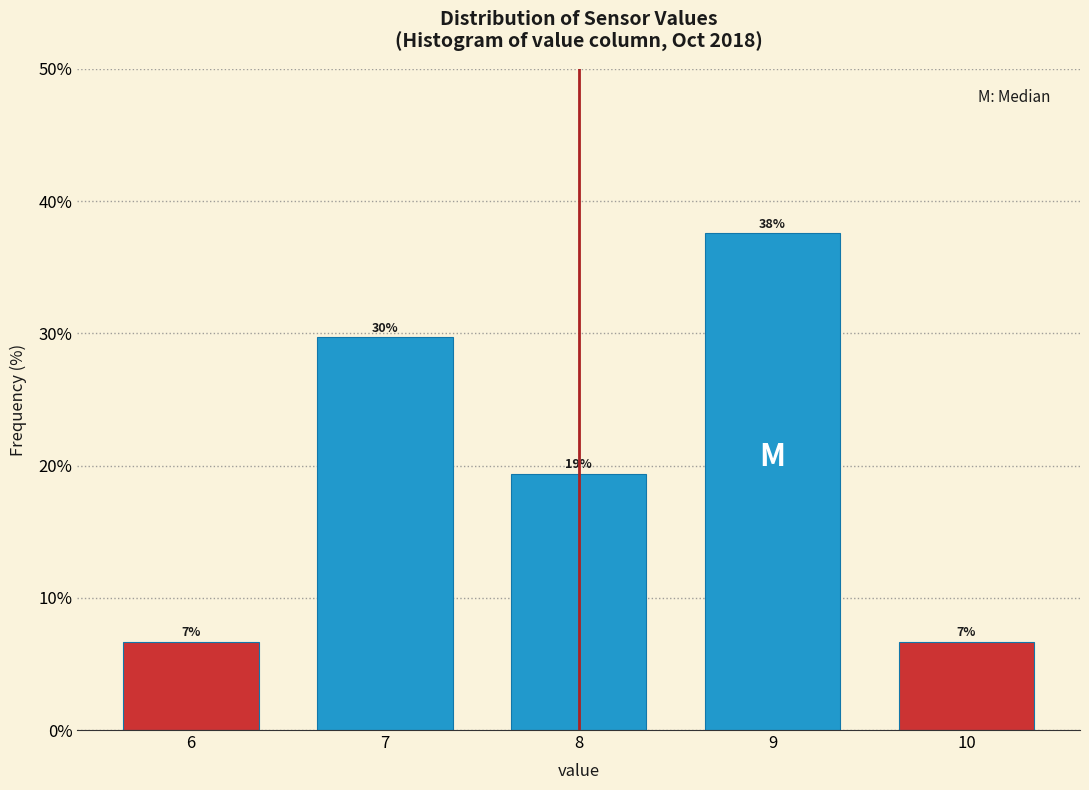

Does the chart contain any negative values?

No